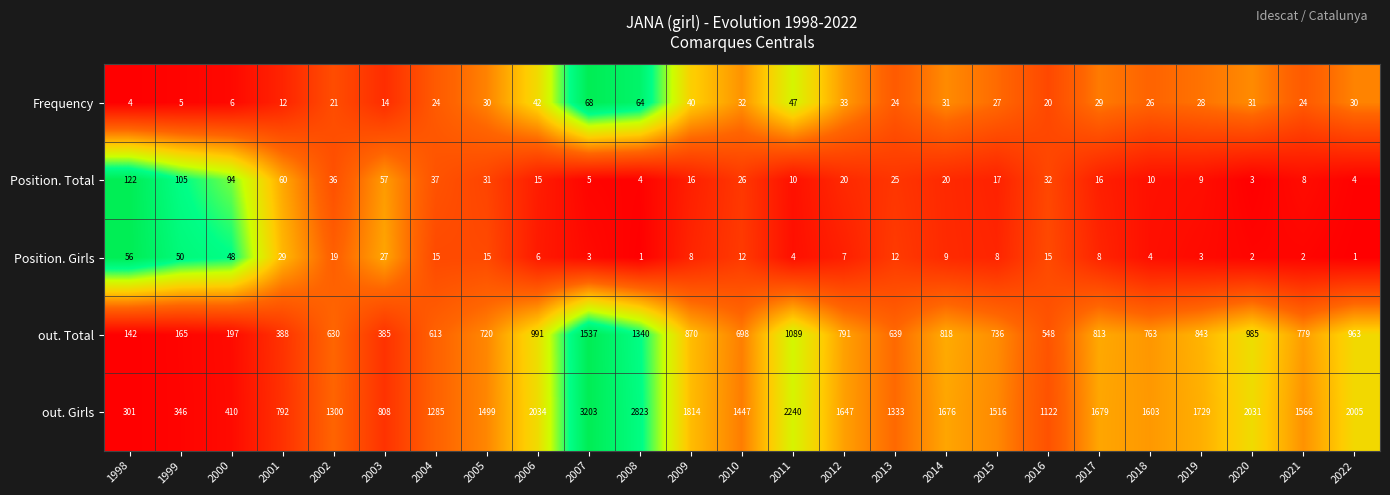

What is the difference between the Position. Girls values at 2001 and 2005?

14